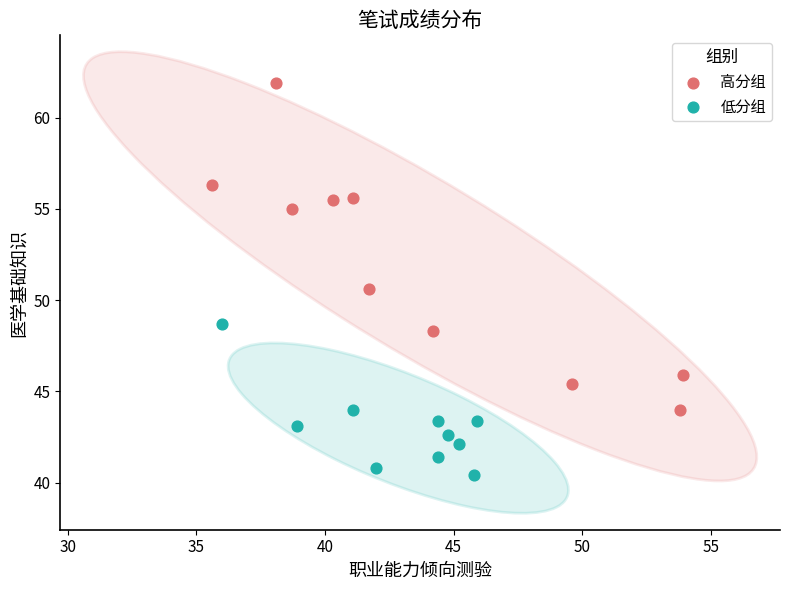

Which series contains the highest Y value?

高分组